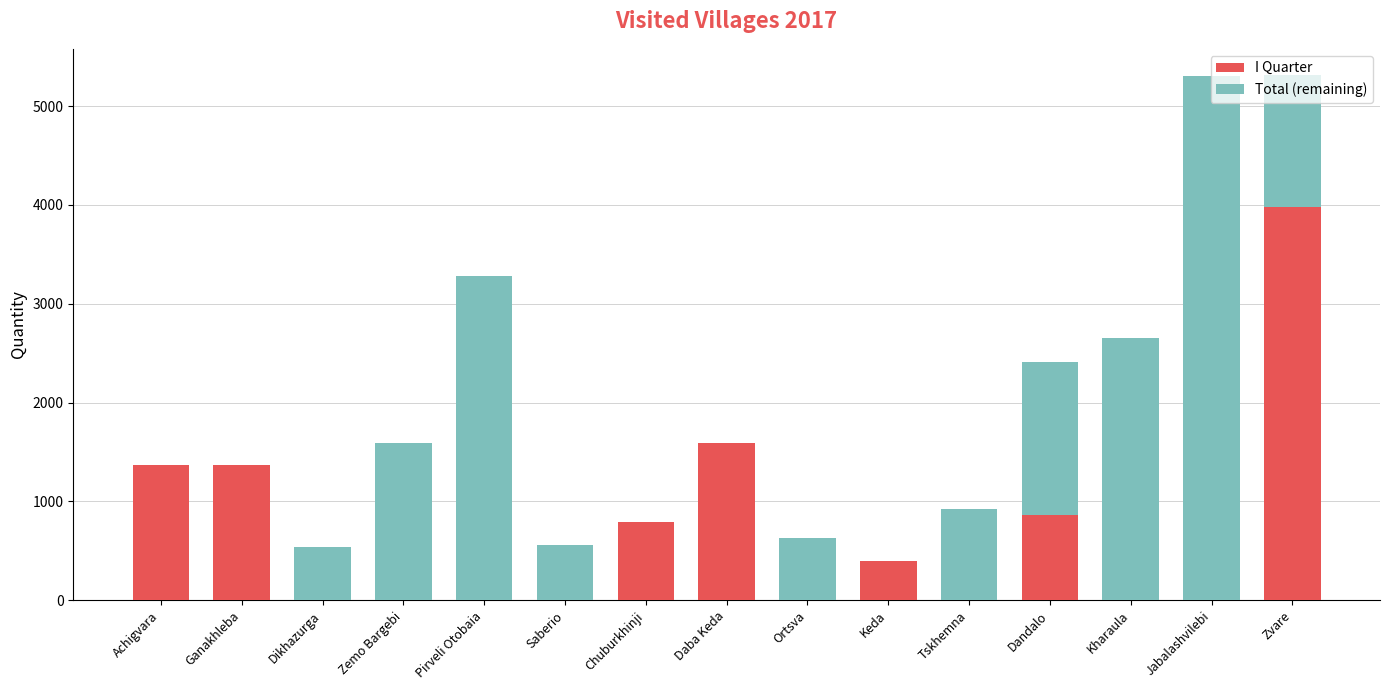

At which label does I Quarter reach its peak?

Zvare